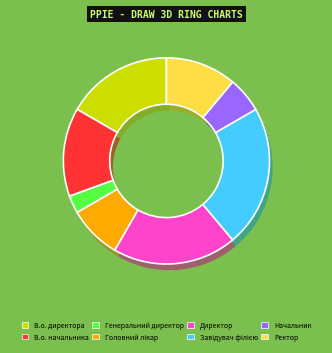

Is there any slice that represents more than half of the pie?

No